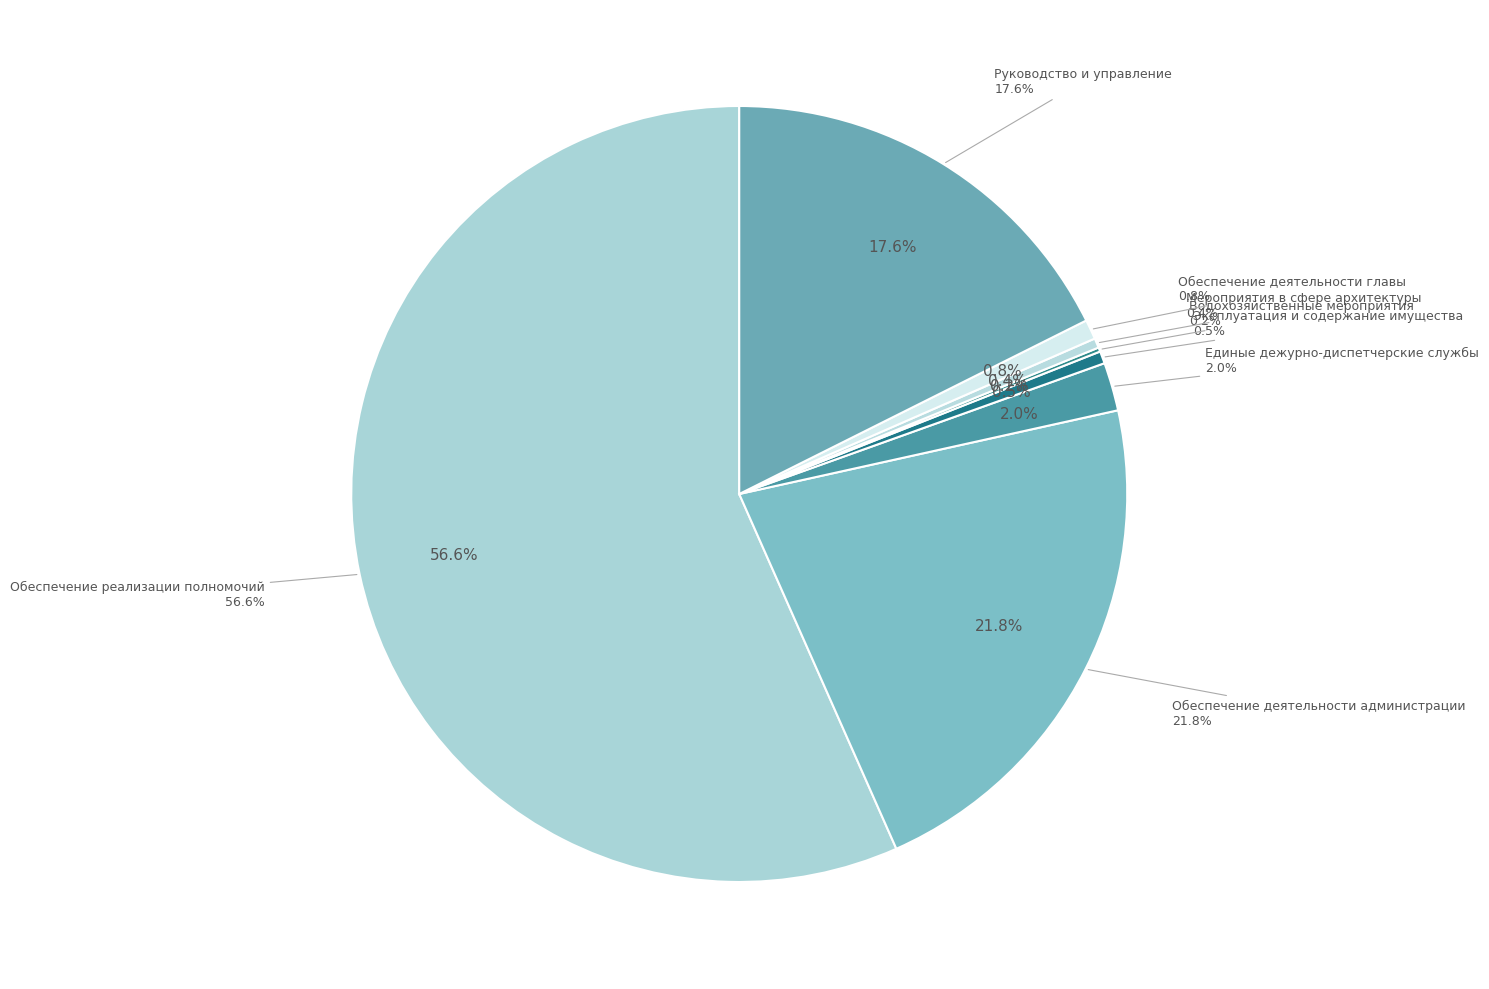

How many slices are in this pie chart?

8